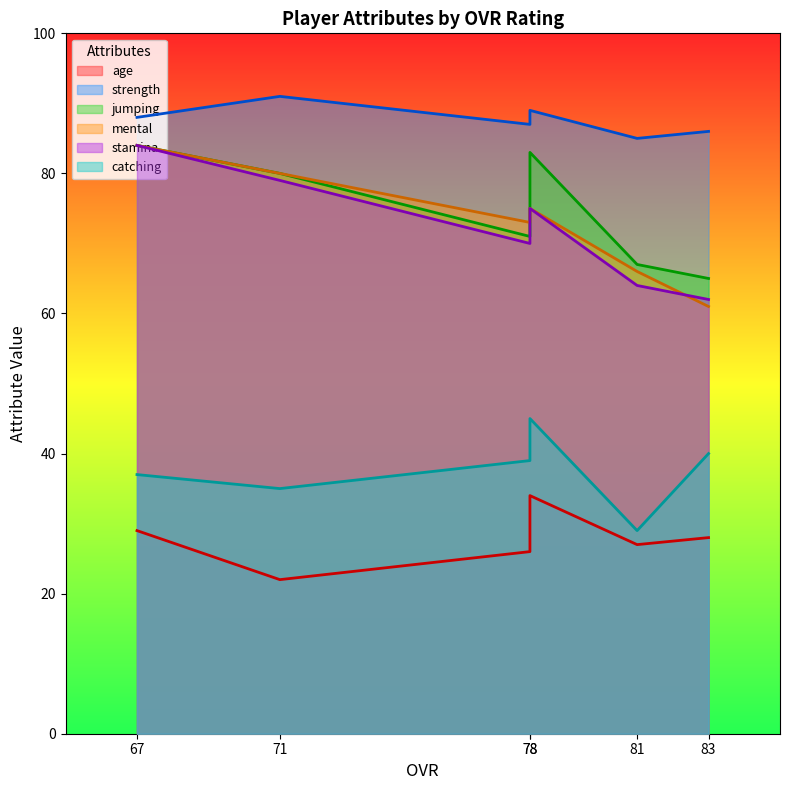

What is the sum of all jumping values?

450